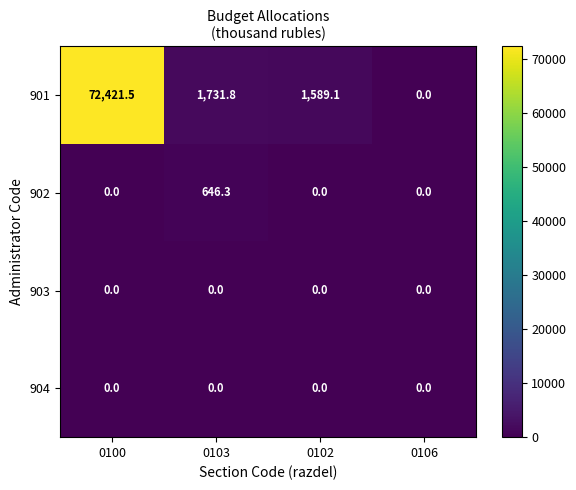

What is the difference between the maximum and second lowest values in the 901 series?

70832.4